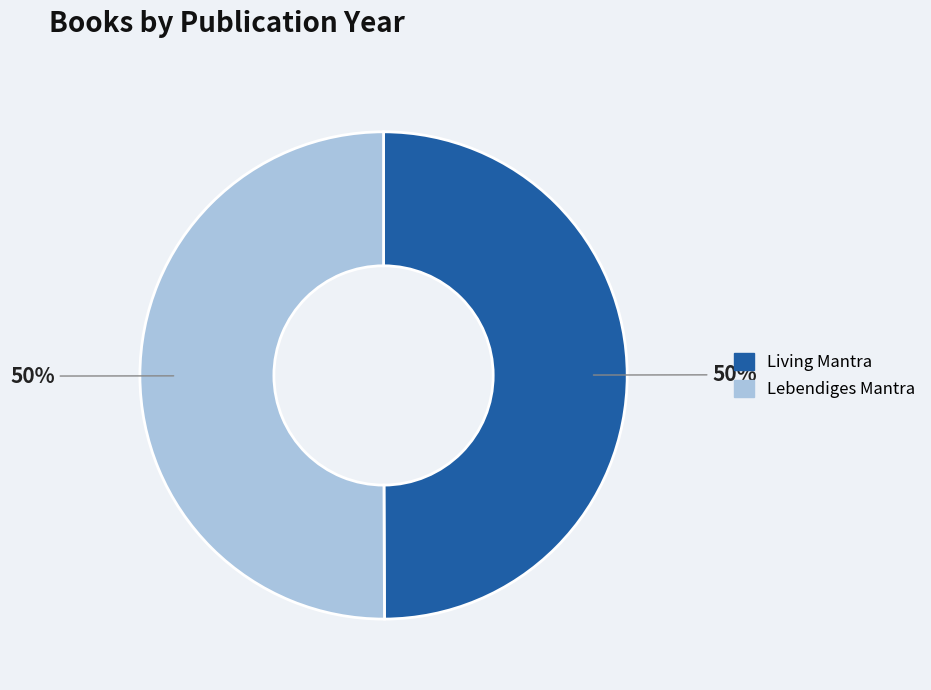

How many segments does this pie chart have?

2